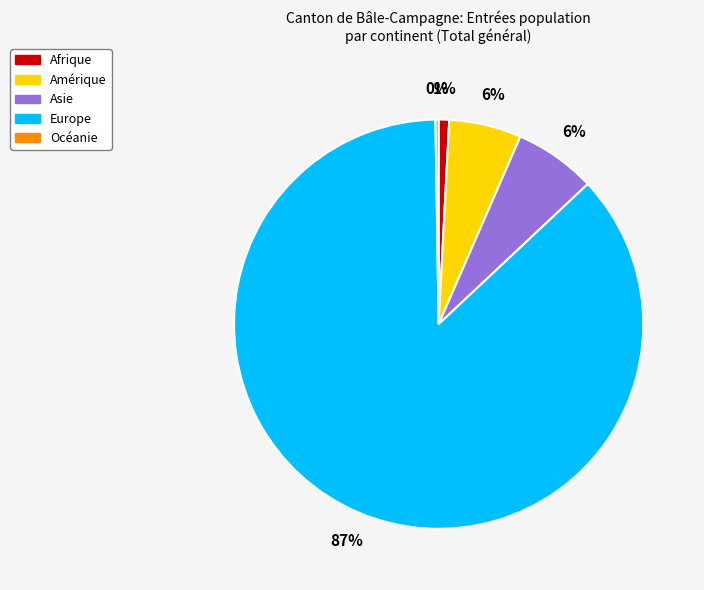

To the nearest percent, what is the difference between the Afrique and Europe slice percentages?

86%